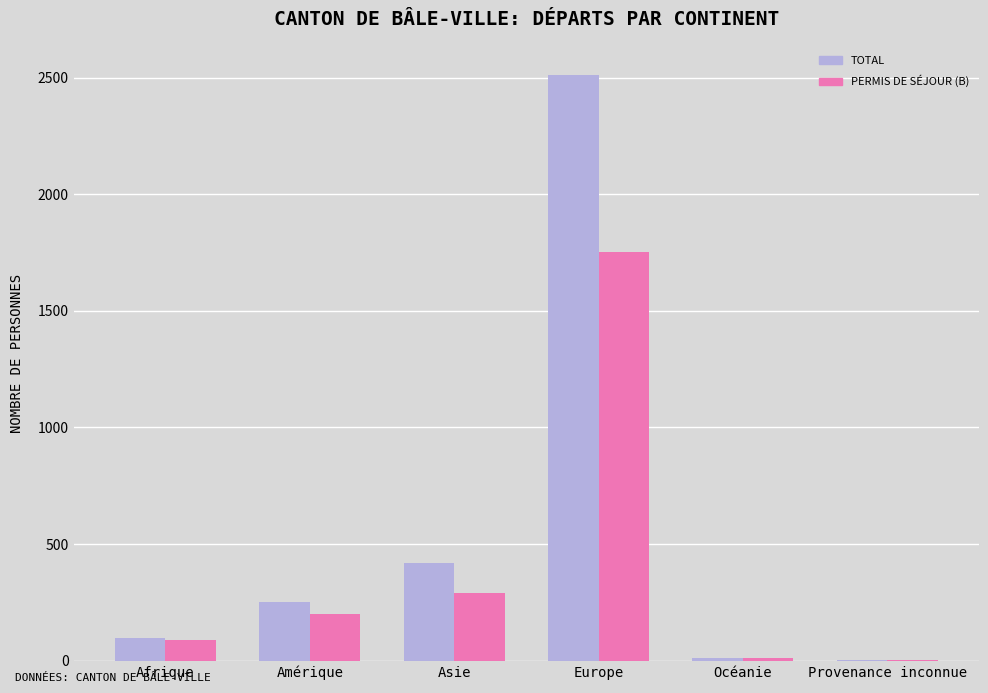

How many groups of bars are there?

6